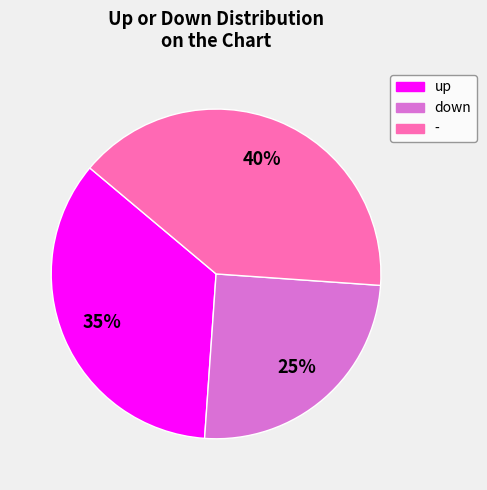

Which has a higher value, down or -?

-